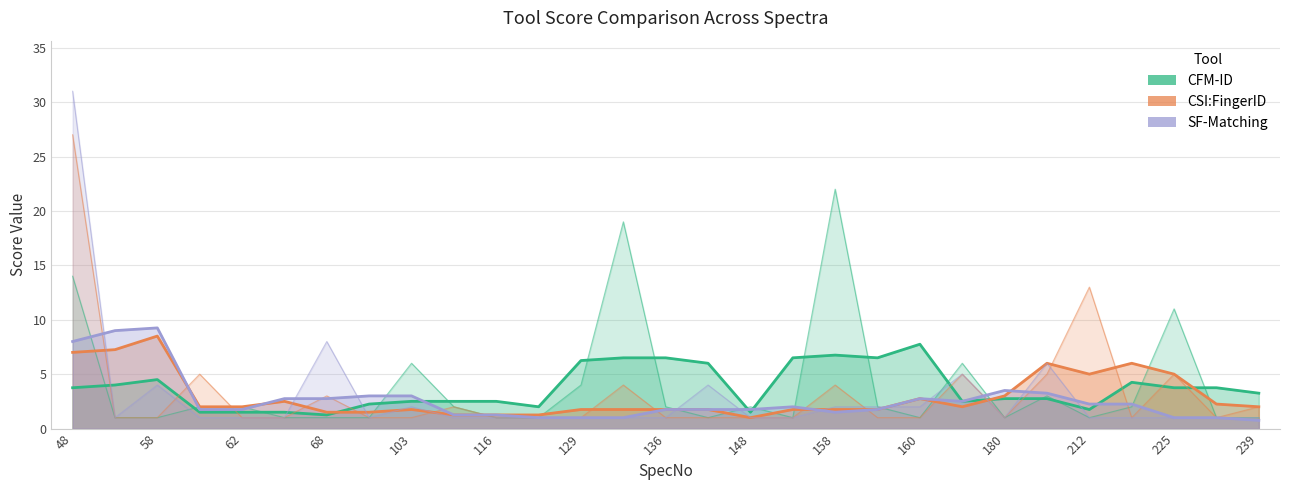

Reading right to left, list all the values displayed in this chart.

CFM-ID: 3.2	3.8	3.8	4.2	1.8	2.8	2.8	2.5	7.8	6.5	6.8	6.5	1.5	6.0	6.5	6.5	6.2	2.0	2.5	2.5	2.5	2.2	1.2	1.5	1.5	1.5	4.5	4.0	3.8
CSI:FingerID: 2.0	2.2	5.0	6.0	5.0	6.0	3.0	2.0	2.8	1.8	1.8	1.8	1.0	1.8	1.8	1.8	1.8	1.2	1.2	1.2	1.8	1.5	1.5	2.5	2.0	2.0	8.5	7.2	7.0
SF-Matching: 0.8	1.0	1.0	2.2	2.2	3.2	3.5	2.5	2.8	1.8	1.5	2.0	1.8	1.8	1.8	1.0	1.0	1.0	1.2	1.2	3.0	3.0	2.8	2.8	1.8	1.8	9.2	9.0	8.0